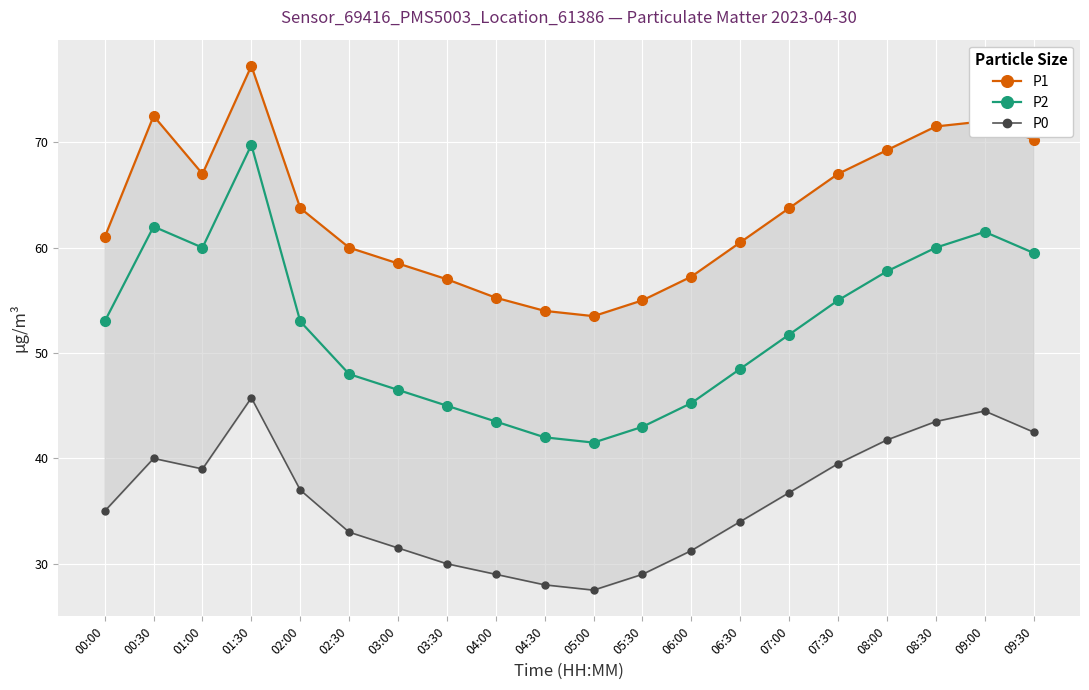

True or false: P2 and P0 cross at least once.

False